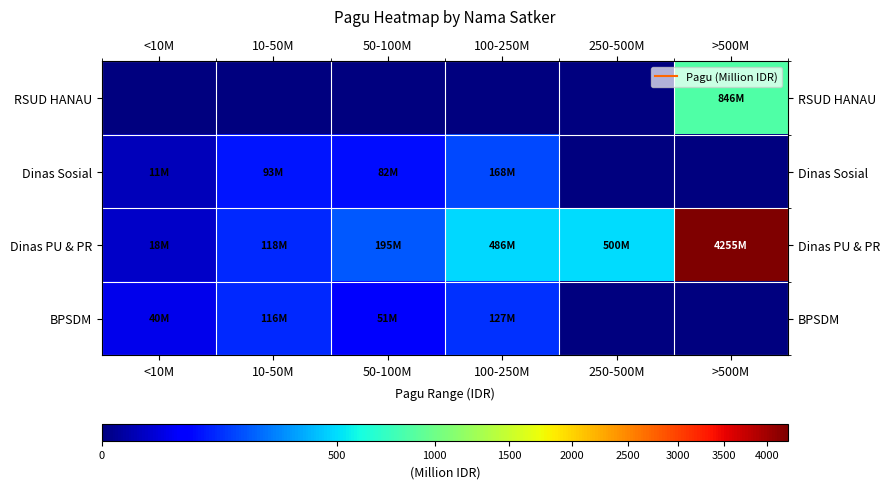

Reading right to left, extract all data points from this chart.

RSUD HANAU: >500M=846.3	250-500M=0.0	100-250M=0.0	50-100M=0.0	10-50M=0.0	<10M=0.0
Dinas Sosial: >500M=0.0	250-500M=0.0	100-250M=167.9	50-100M=81.8	10-50M=93.2	<10M=11.0
Dinas PU & PR: >500M=4255.4	250-500M=499.9	100-250M=486.1	50-100M=195.1	10-50M=118.5	<10M=17.8
BPSDM: >500M=0.0	250-500M=0.0	100-250M=127.4	50-100M=51.3	10-50M=115.8	<10M=40.1